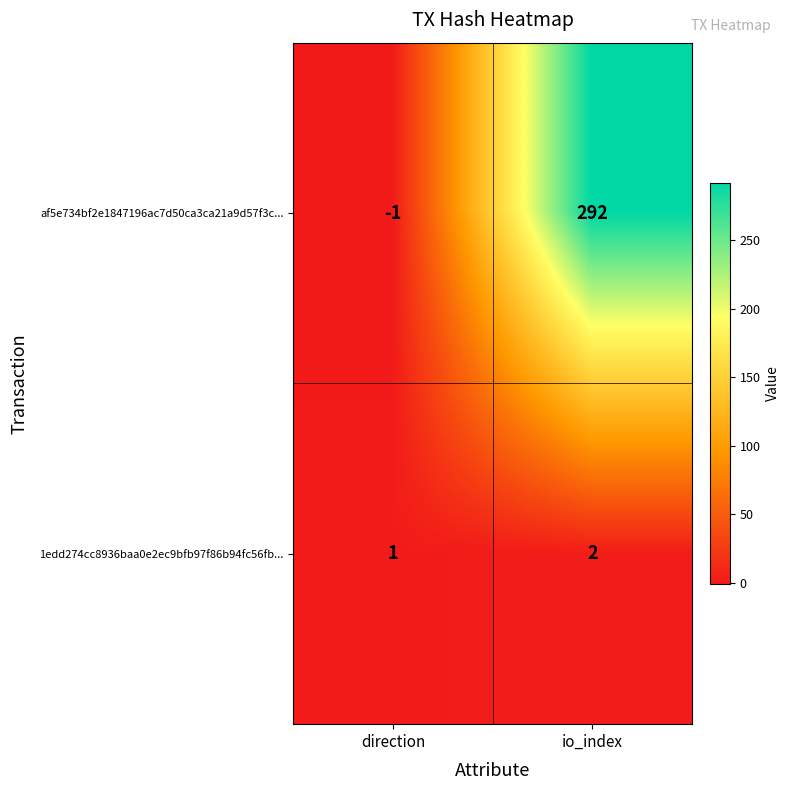

What value does the af5e734bf2e1847196ac7d50ca3ca21a9d57f3c... series have at io_index, to the nearest 50?

300